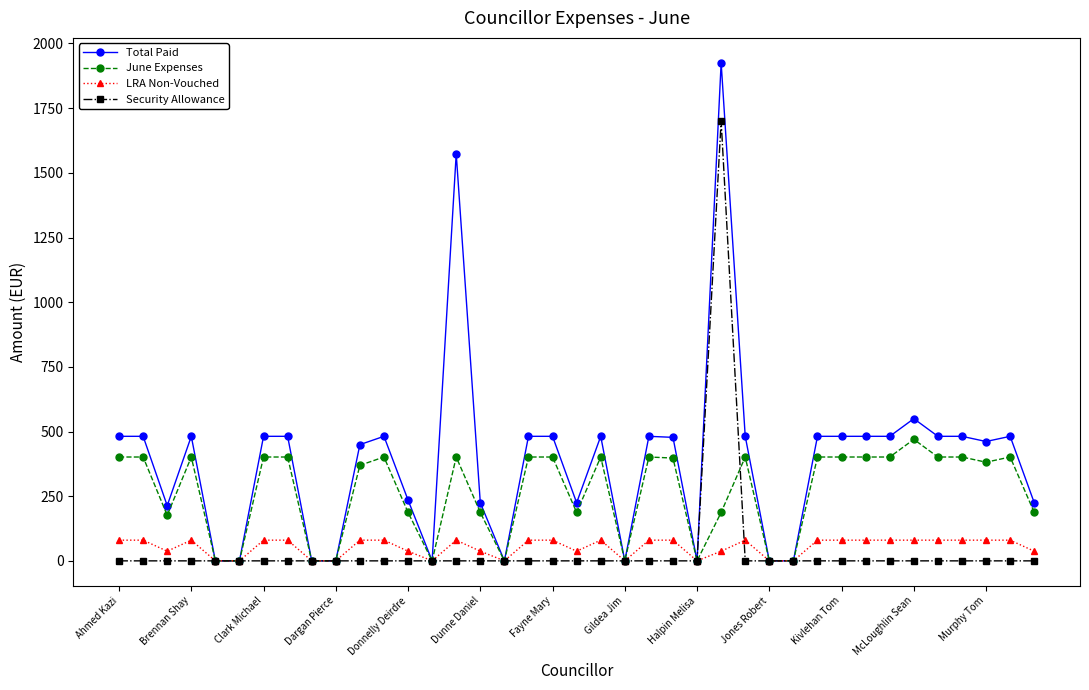

What is the difference between the maximum and second lowest values in the Total Paid series?

1925.4